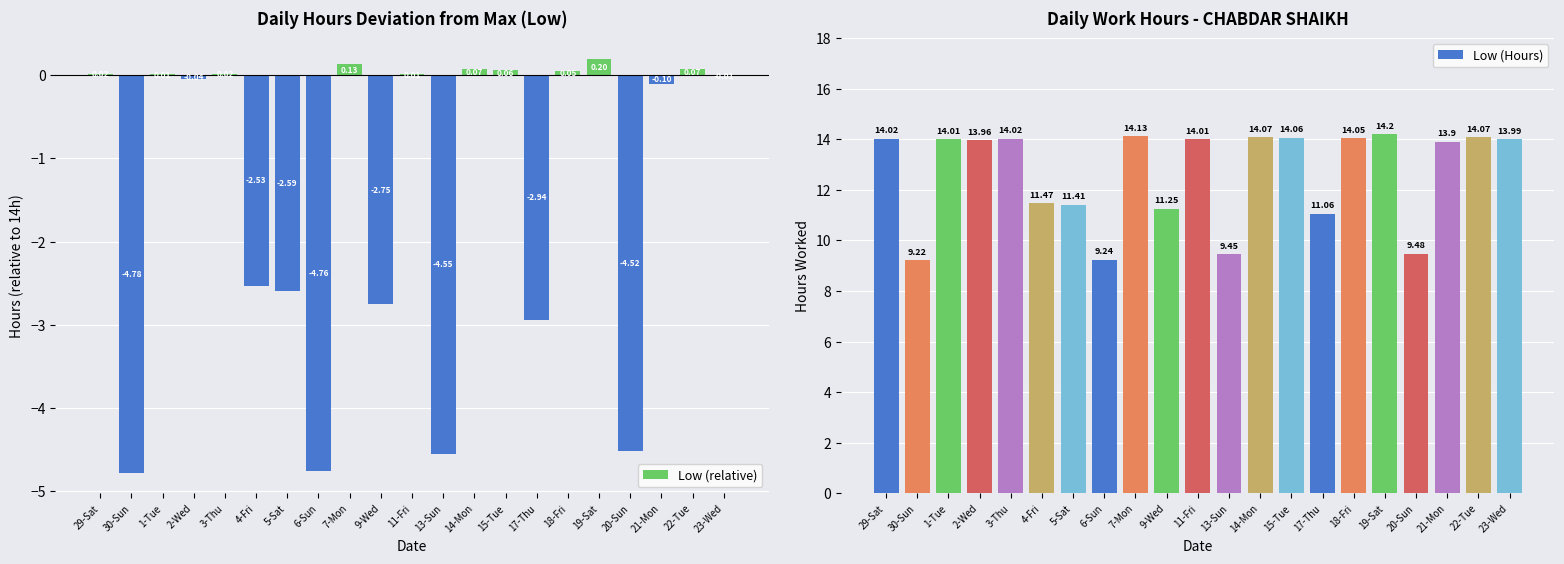

What is the sum of all Low (Hours) values?

265.1